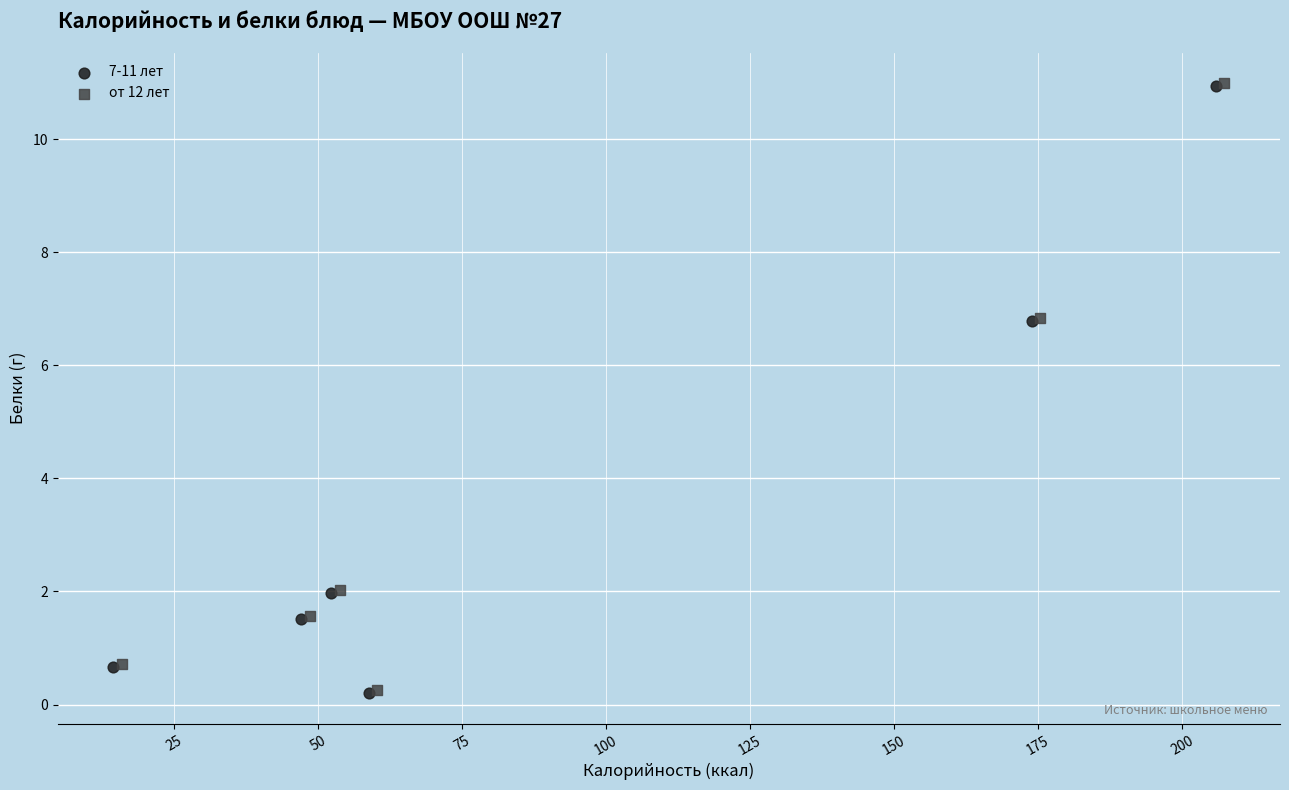

What are all the series names shown in the legend?

7-11 лет, от 12 лет